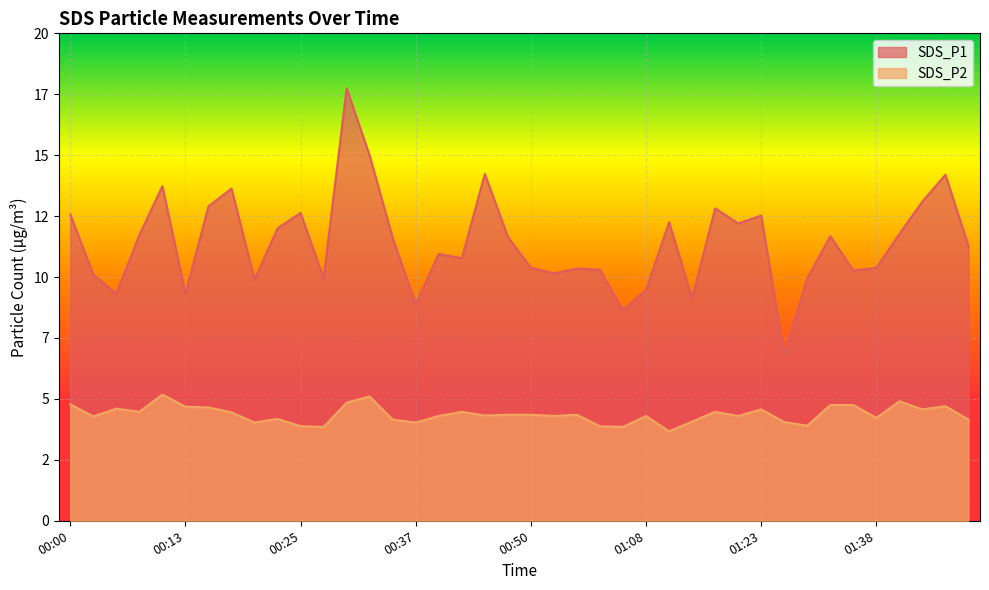

What is the minimum value shown in the chart?

3.7